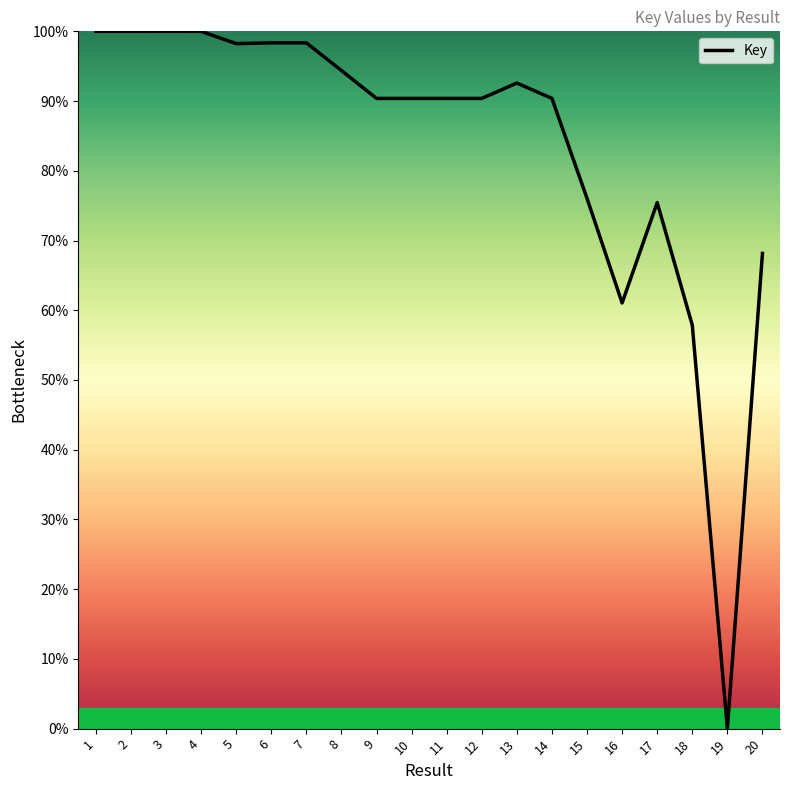

Read the value at 10.

90.4